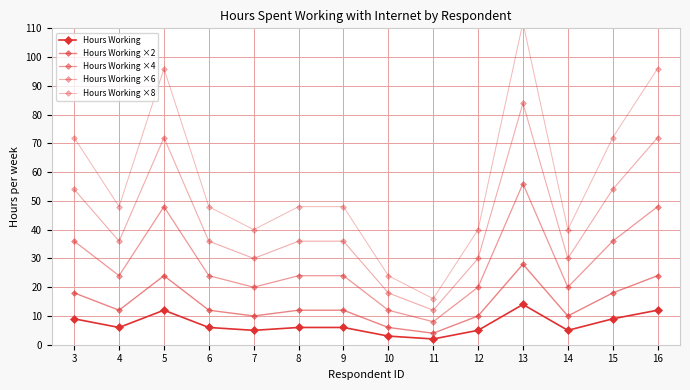

Reading left to right, what are all the values shown in this chart?

Hours Working: 3=9	4=6	5=12	6=6	7=5	8=6	9=6	10=3	11=2	12=5	13=14	14=5	15=9	16=12
Hours Working ×2: 3=18	4=12	5=24	6=12	7=10	8=12	9=12	10=6	11=4	12=10	13=28	14=10	15=18	16=24
Hours Working ×4: 3=36	4=24	5=48	6=24	7=20	8=24	9=24	10=12	11=8	12=20	13=56	14=20	15=36	16=48
Hours Working ×6: 3=54	4=36	5=72	6=36	7=30	8=36	9=36	10=18	11=12	12=30	13=84	14=30	15=54	16=72
Hours Working ×8: 3=72	4=48	5=96	6=48	7=40	8=48	9=48	10=24	11=16	12=40	13=112	14=40	15=72	16=96